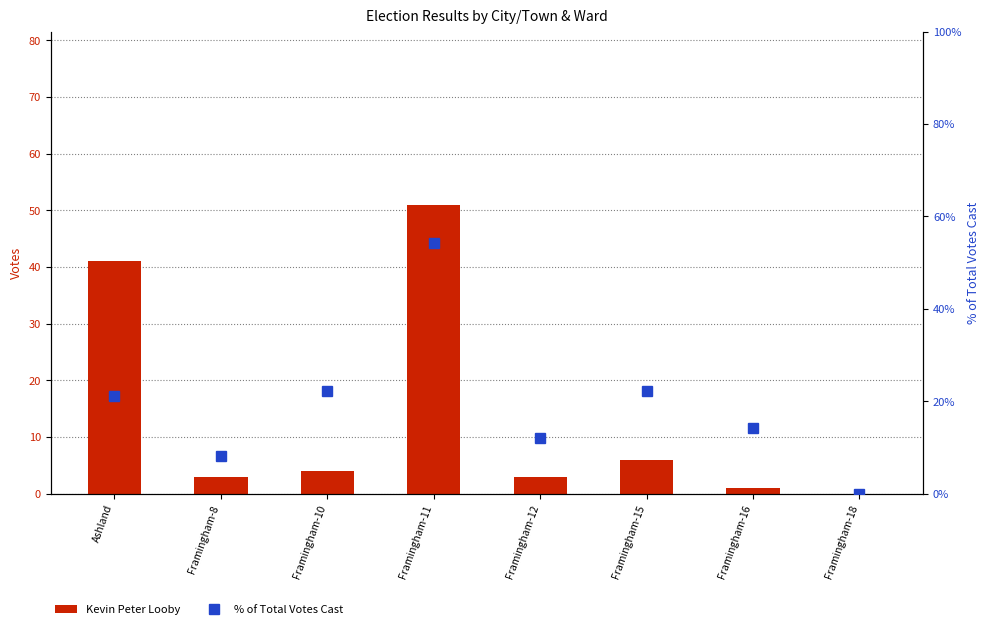

What is the difference between the highest and lowest values at Framingham-10?

18.2